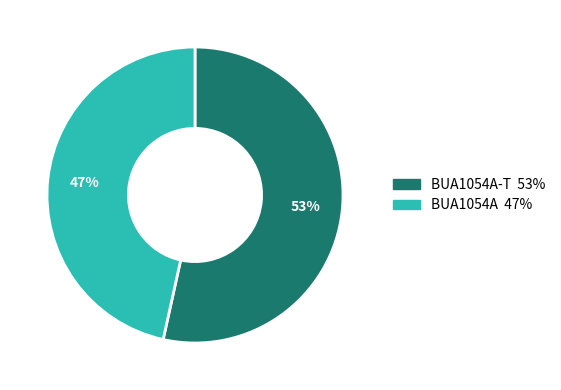

To the nearest percent, what is the average slice percentage?

50%